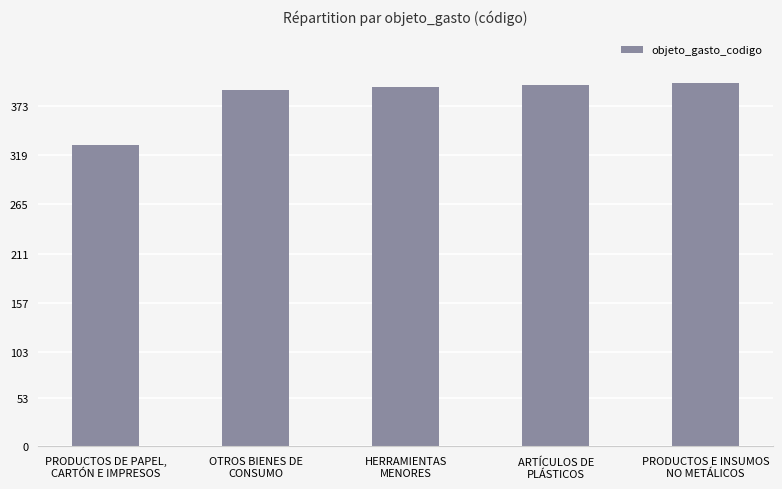

Is it true that the value at OTROS BIENES DE
CONSUMO is 390?

True